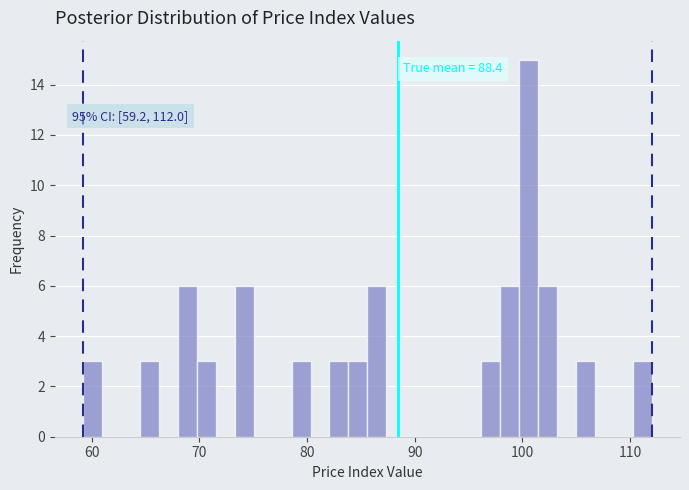

Around what value on the x-axis is the tallest bar? Give the approximate position of its centre, as read against the axis.

101